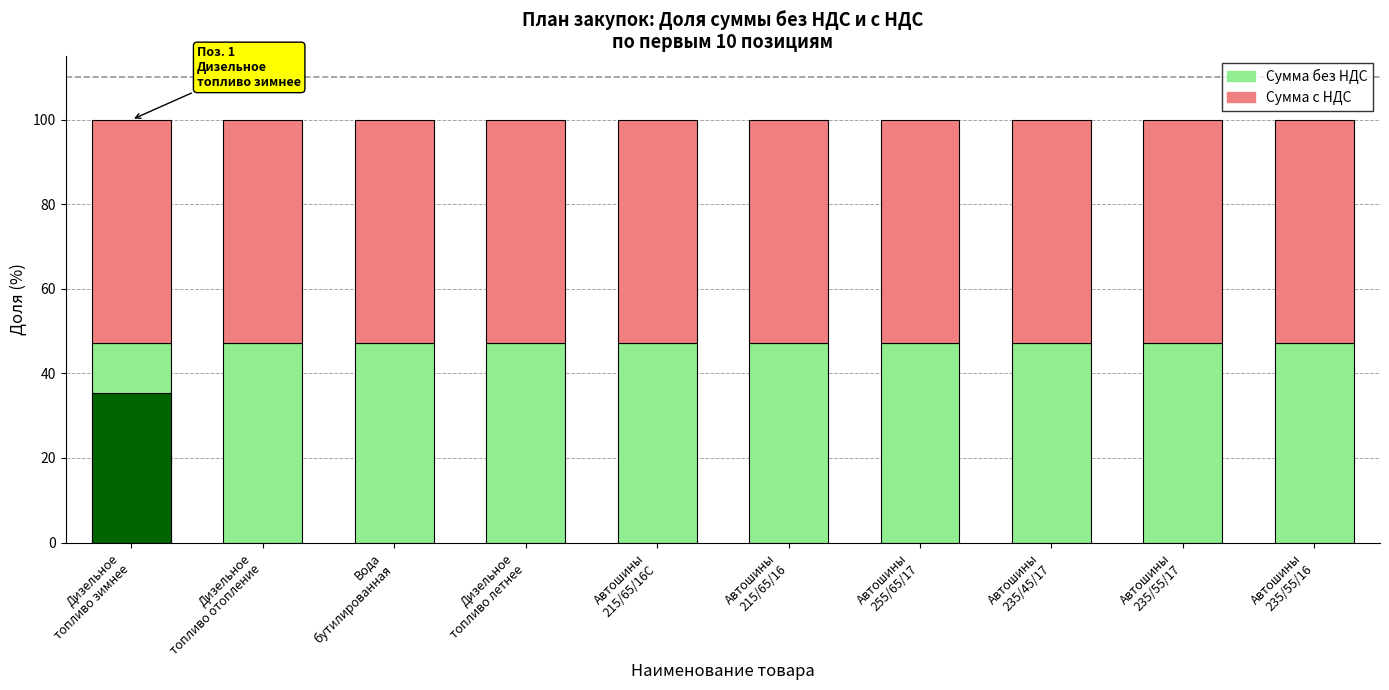

Where is Сумма с НДС nearest to the value 52?

Вода
бутилированная